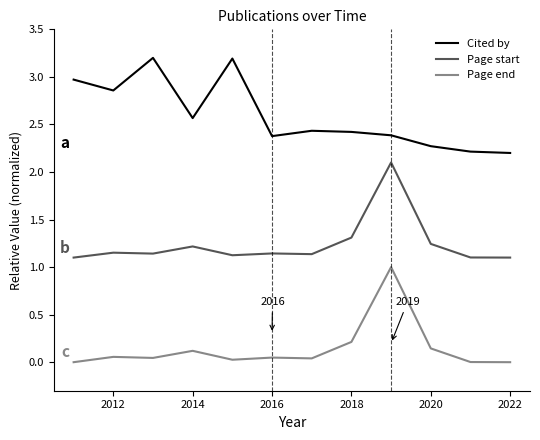

Which series has the largest total across all categories?

Cited by